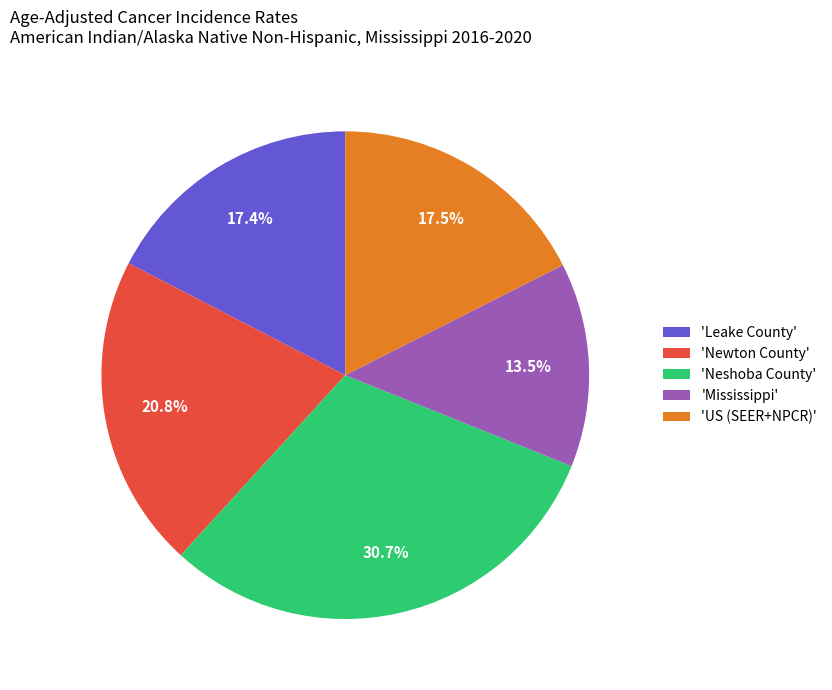

Approximately how many times larger is the value at 'Leake County' compared to 'Newton County'?

0.8